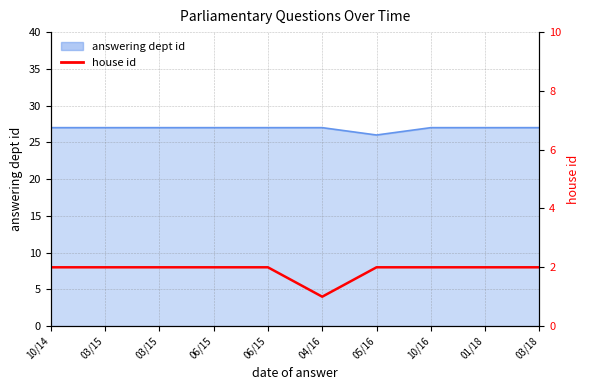

How many lines are shown in the chart?

1